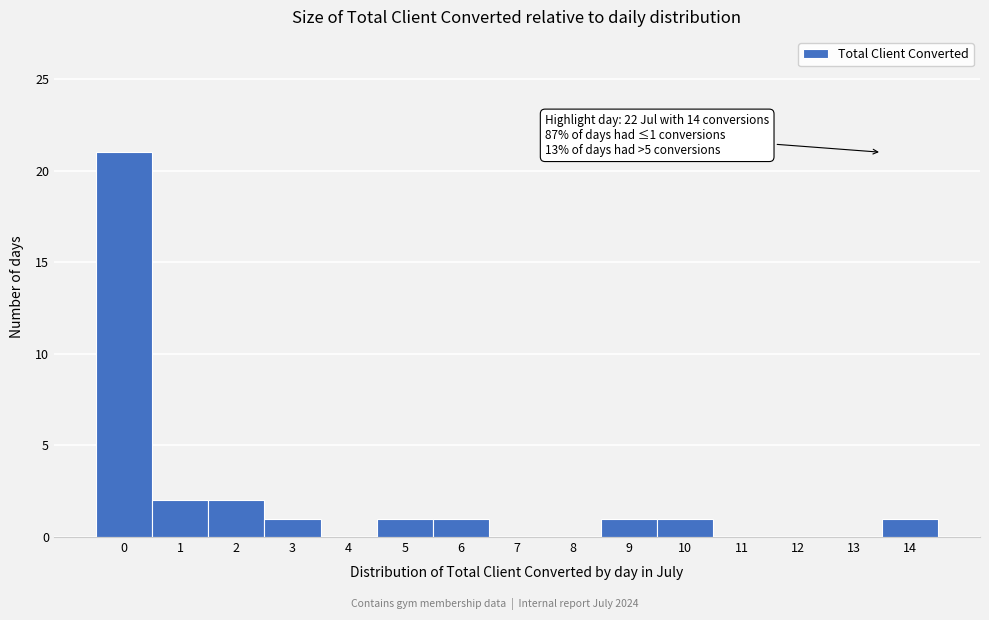

Reading left to right, list all the values displayed in this chart.

0=21	1=2	2=2	3=1	4=0	5=1	6=1	7=0	8=0	9=1	10=1	11=0	12=0	13=0	14=1